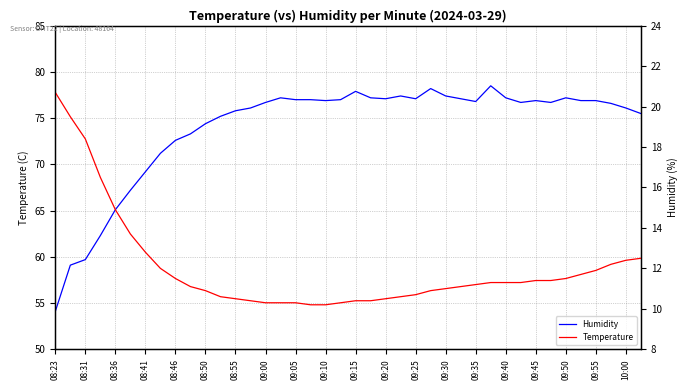

Reading left to right, extract all data points from this chart.

Humidity: 54.1	59.1	59.7	62.3	65.1	67.2	69.2	71.2	72.6	73.3	74.4	75.2	75.8	76.1	76.7	77.2	77.0	77.0	76.9	77.0	77.9	77.2	77.1	77.4	77.1	78.2	77.4	77.1	76.8	78.5	77.2	76.7	76.9	76.7	77.2	76.9	76.9	76.6	76.1	75.5
Temperature: 20.7	19.5	18.4	16.5	14.9	13.7	12.8	12.0	11.5	11.1	10.9	10.6	10.5	10.4	10.3	10.3	10.3	10.2	10.2	10.3	10.4	10.4	10.5	10.6	10.7	10.9	11.0	11.1	11.2	11.3	11.3	11.3	11.4	11.4	11.5	11.7	11.9	12.2	12.4	12.5